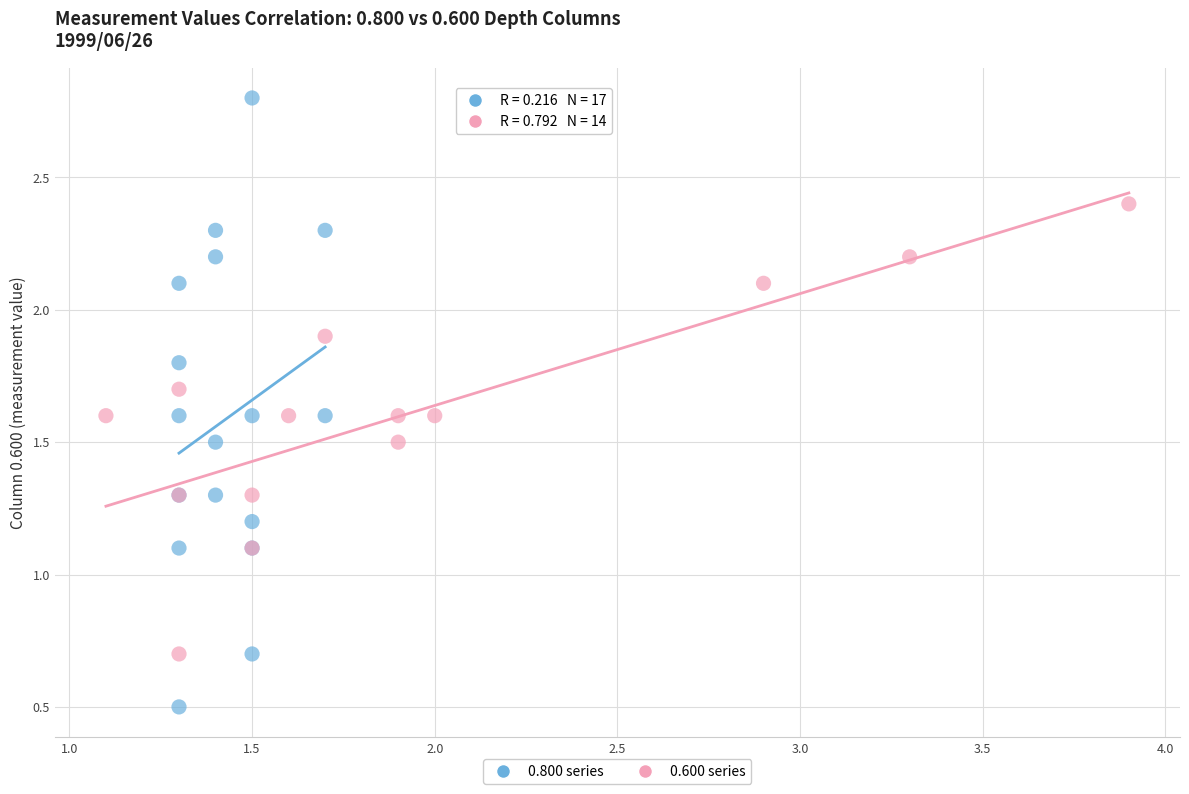

What are all the series names shown in the legend?

0.800 series, 0.600 series